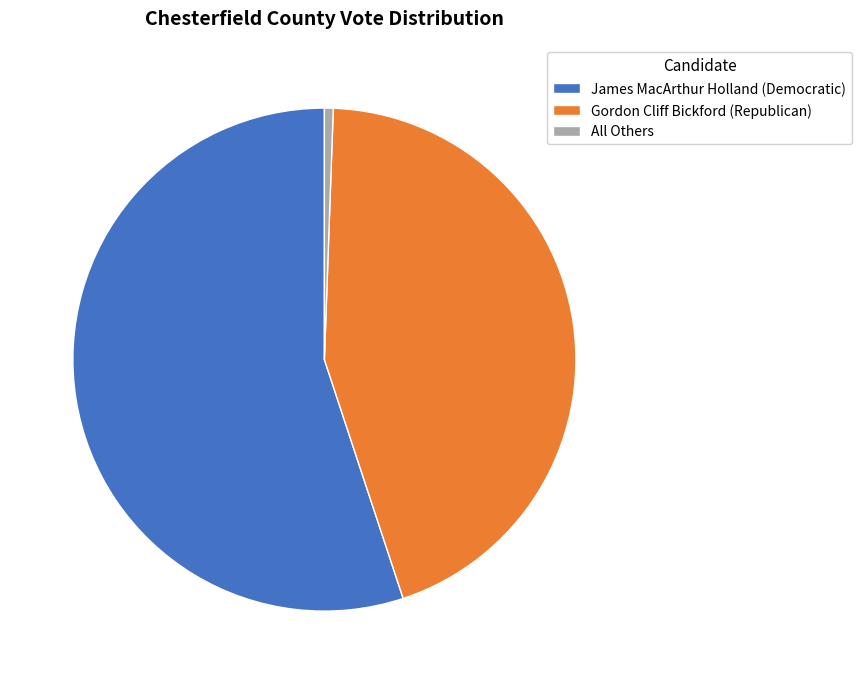

Approximately how many times larger is the value at James MacArthur Holland (Democratic) compared to Gordon Cliff Bickford (Republican)?

1.2